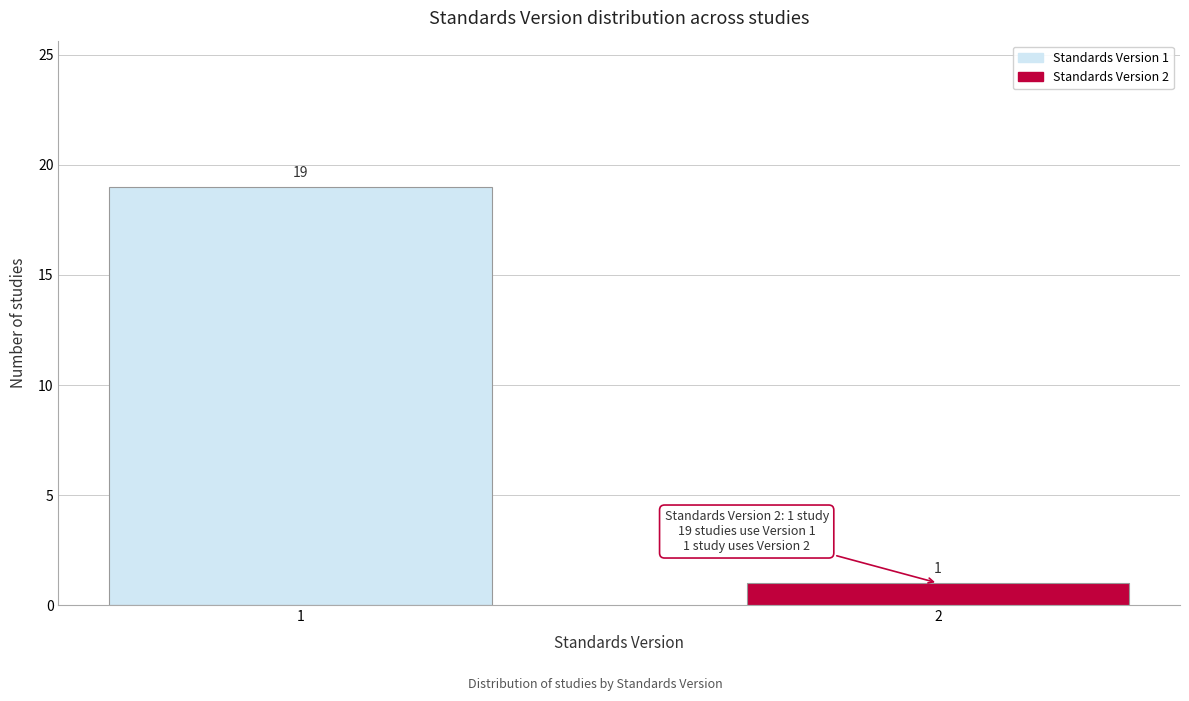

Reading left to right, extract all data points from this chart.

19	1